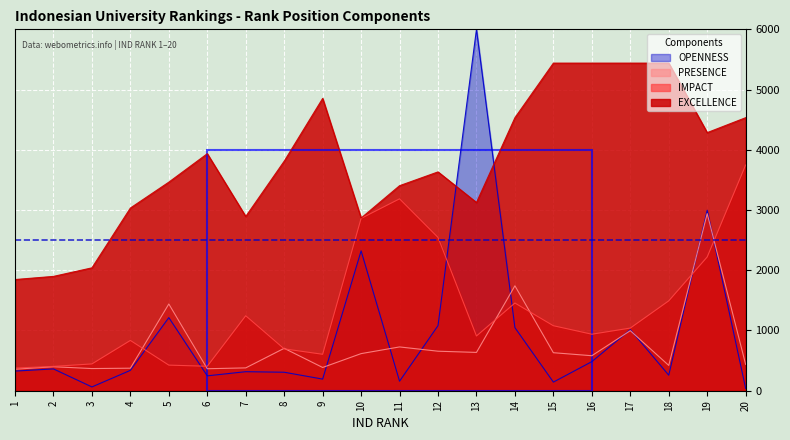

True or false: PRESENCE and EXCELLENCE cross at least once.

False